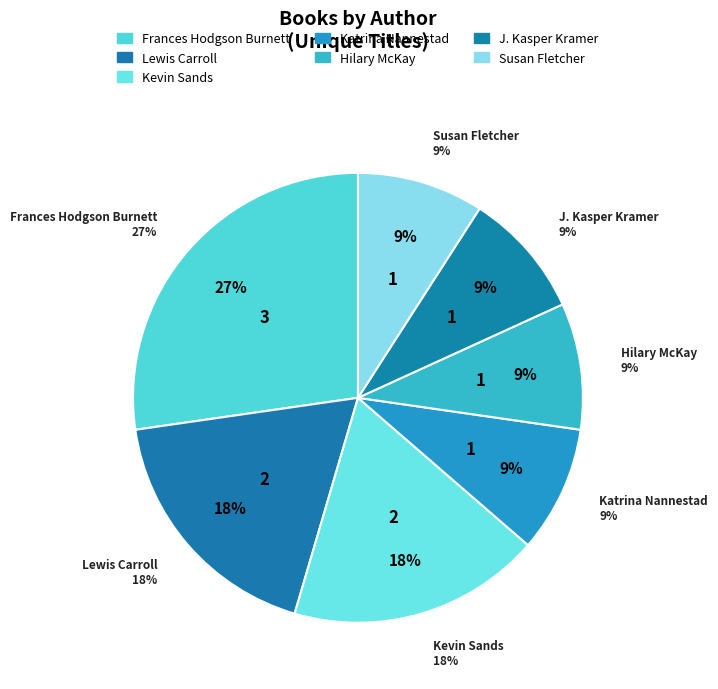

Does any single category account for the majority?

No